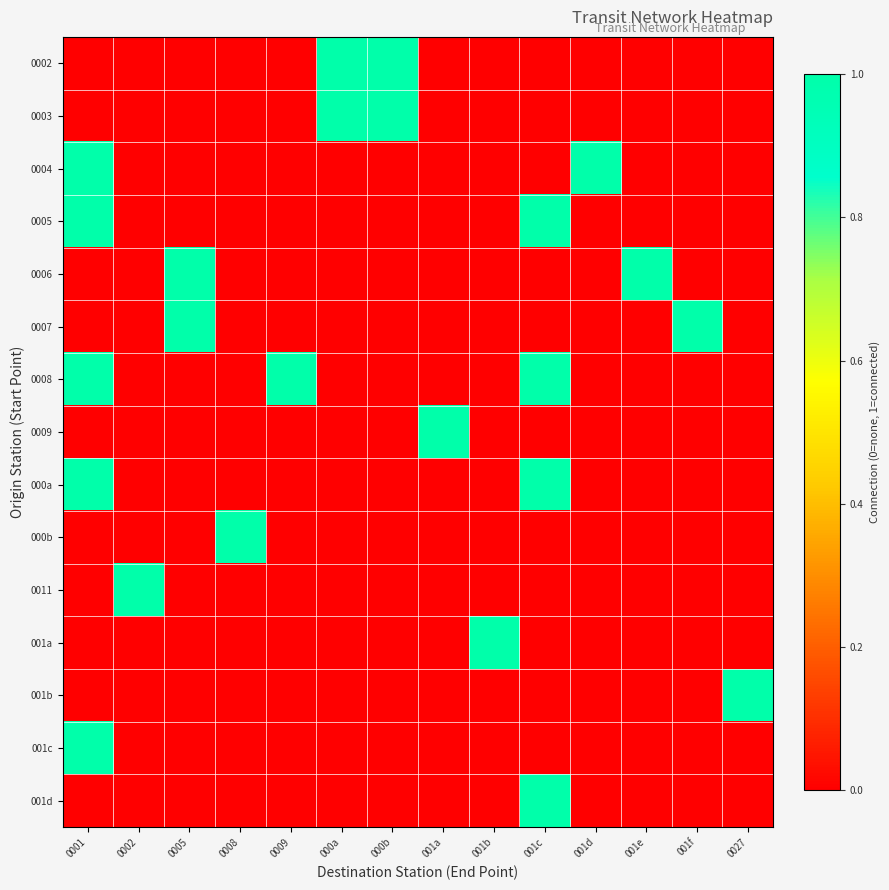

List the series in order of their peak value, lowest first.

0002, 0003, 0004, 0005, 0006, 0007, 0008, 0009, 000a, 000b, 0011, 001a, 001b, 001c, 001d